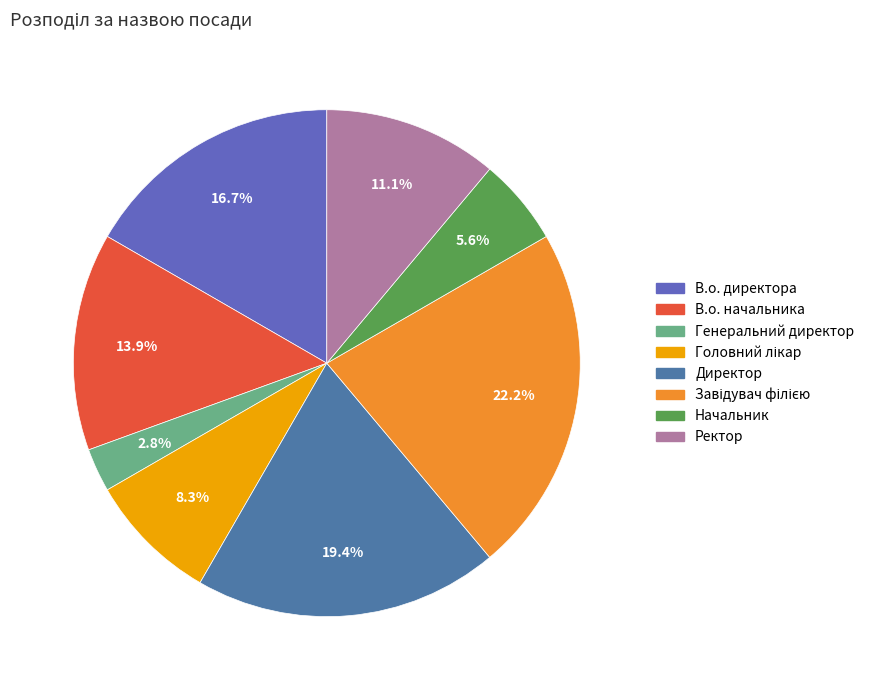

The Завідувач філією slice represents 15% of the pie. True or false?

False